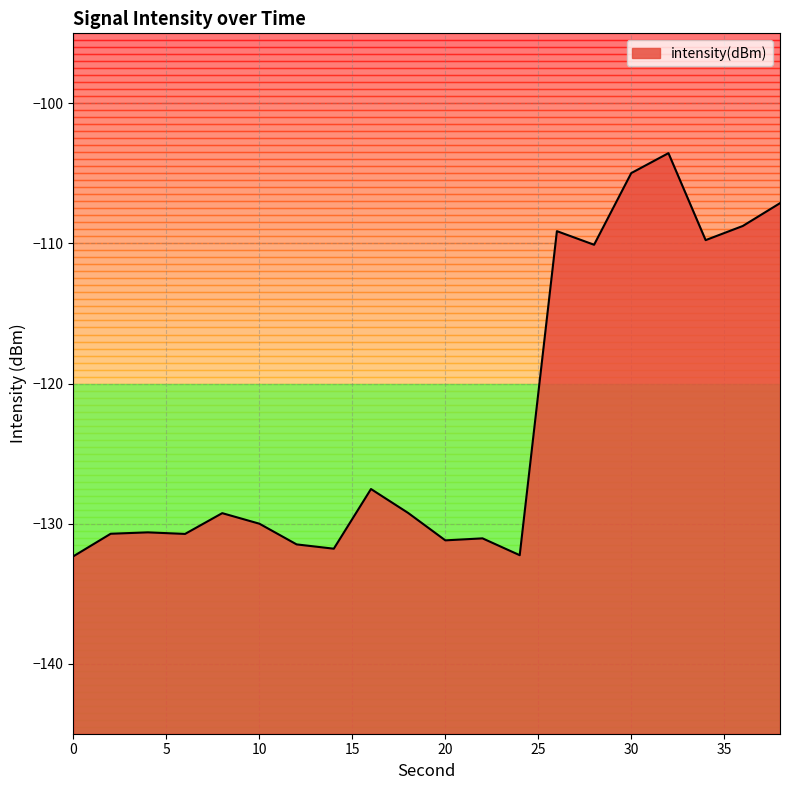

List the labels in order of value, smallest first.

0, 24, 14, 12, 20, 22, 6, 2, 4, 10, 8, 18, 16, 28, 34, 26, 36, 38, 30, 32